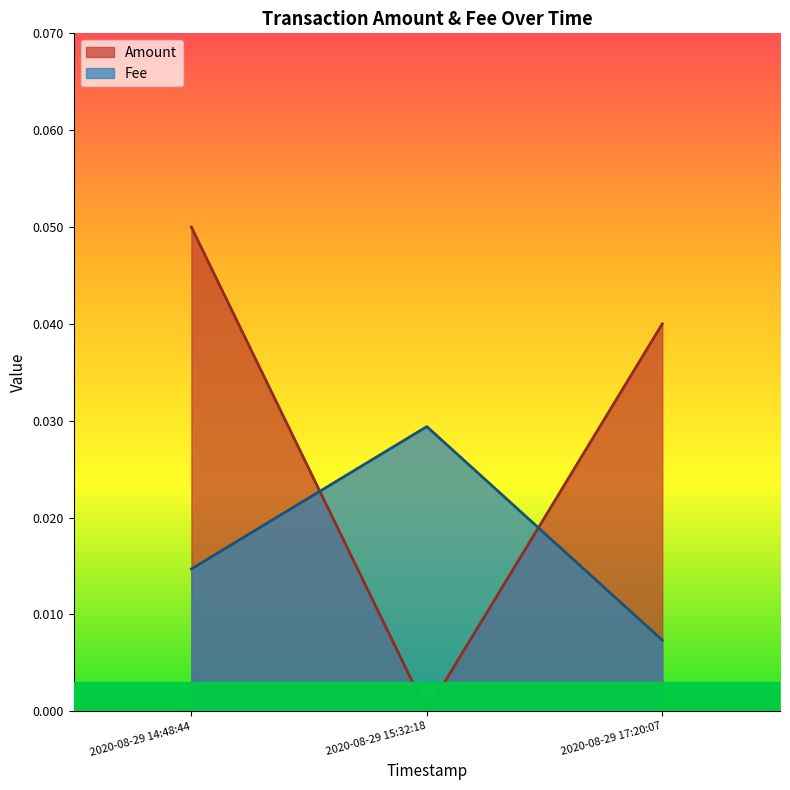

What position from the right is 2020-08-29 14:48:44?

3